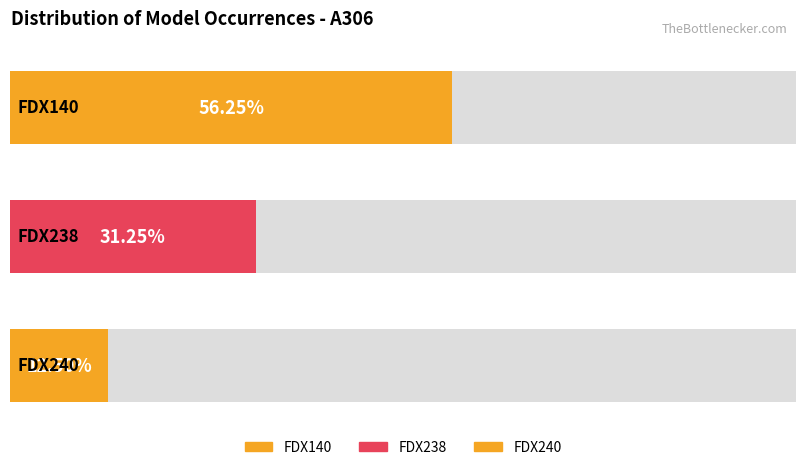

Reading left to right, transcribe all the data shown in this chart.

FDX140=9	FDX238=5	FDX240=2